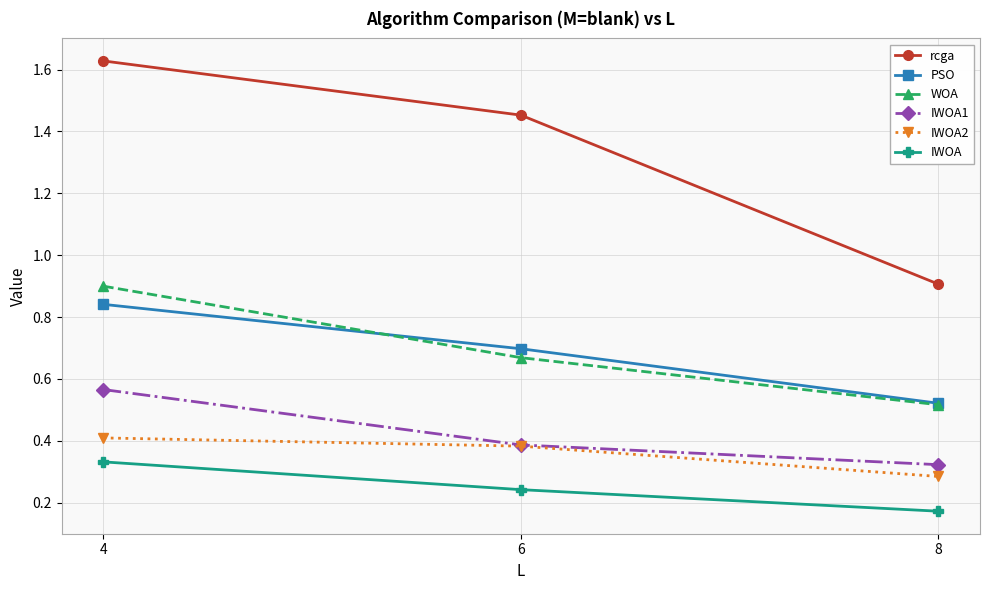

At which label is WOA closest to 0?

8